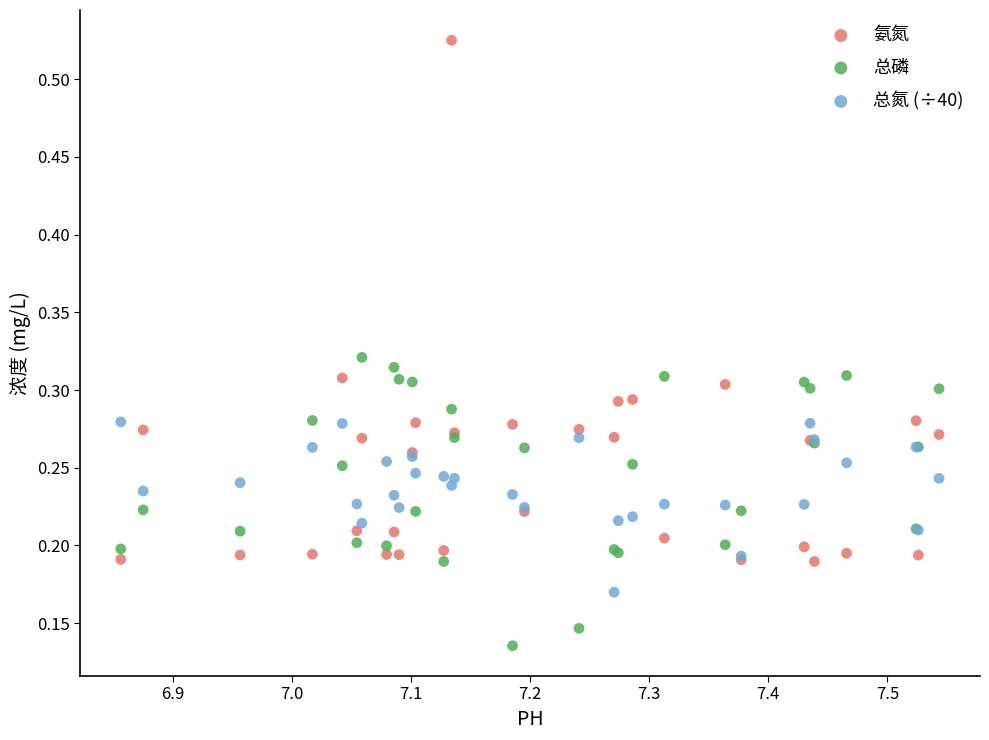

Which series reaches the maximum Y coordinate?

氨氮